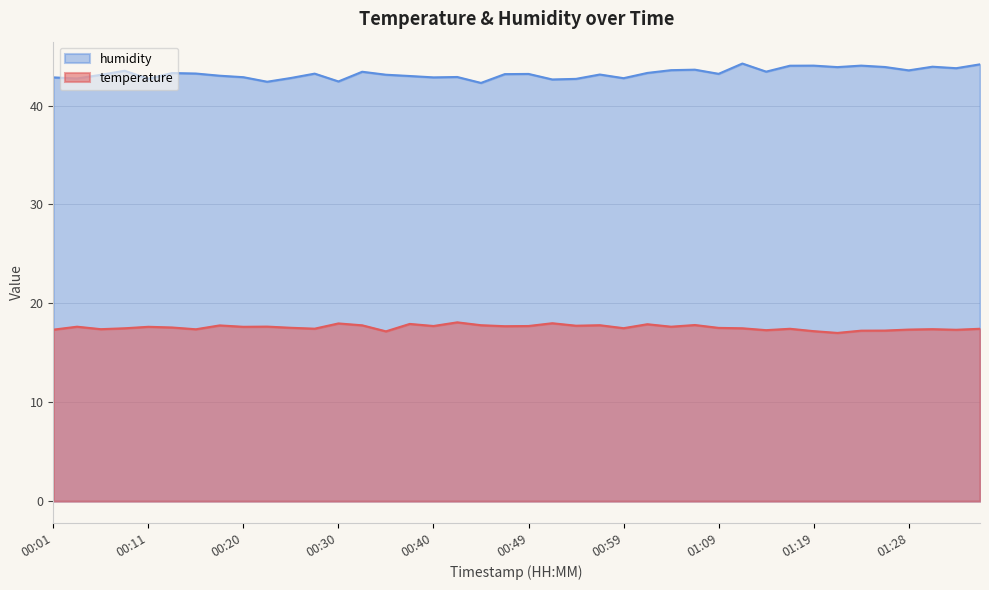

What is the difference between the maximum and minimum values in the temperature series?

1.1